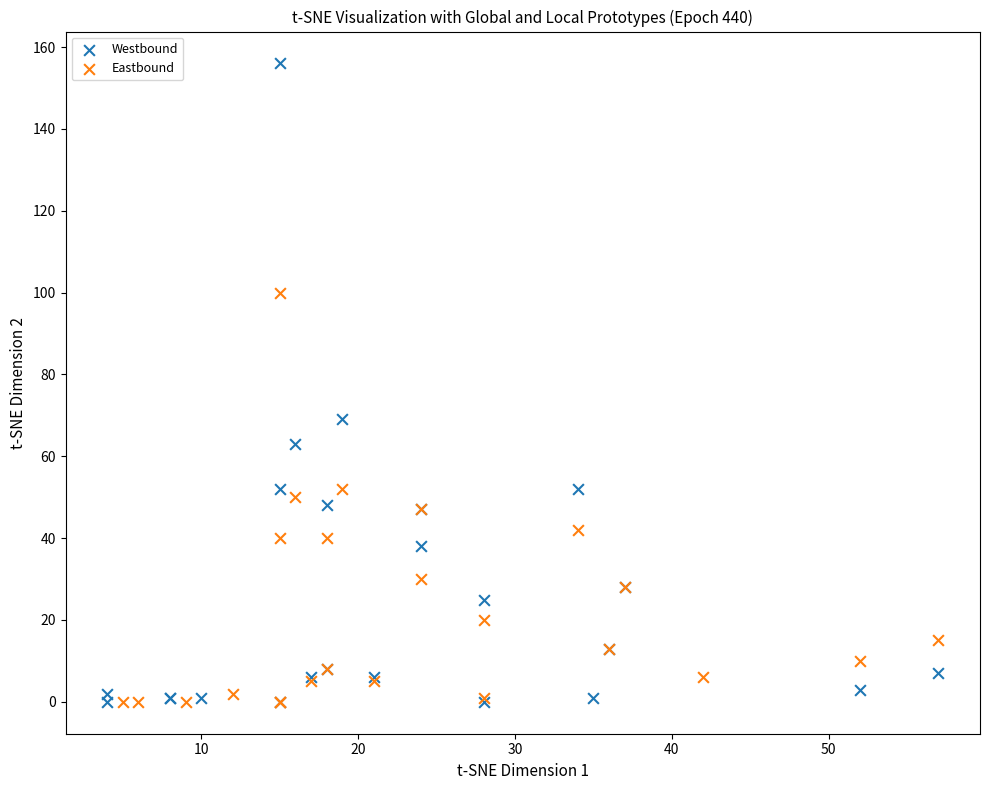

Which series has the widest spread of Y values?

Westbound